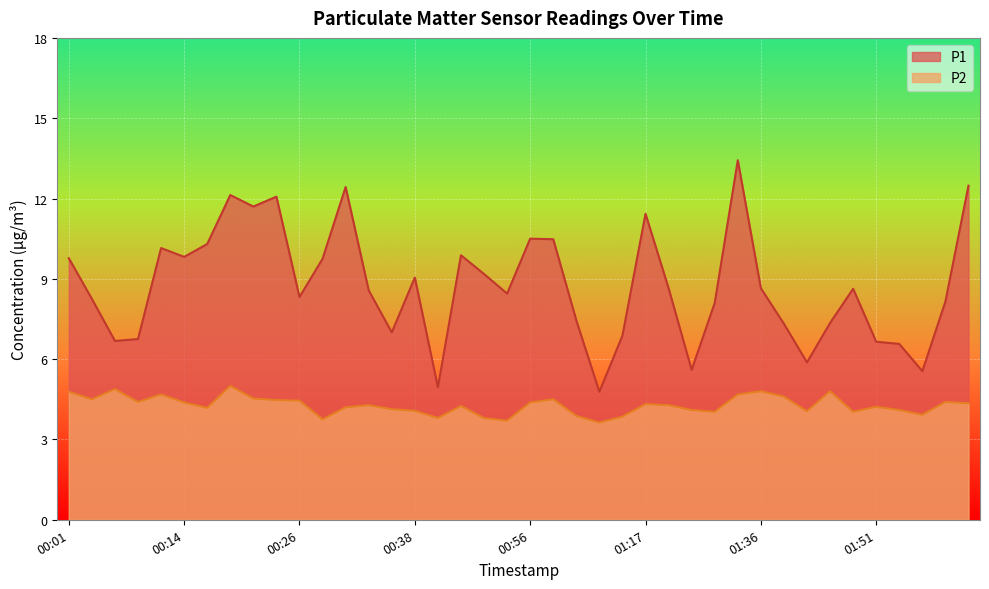

What is the label of the 40th point from the left?

02:06